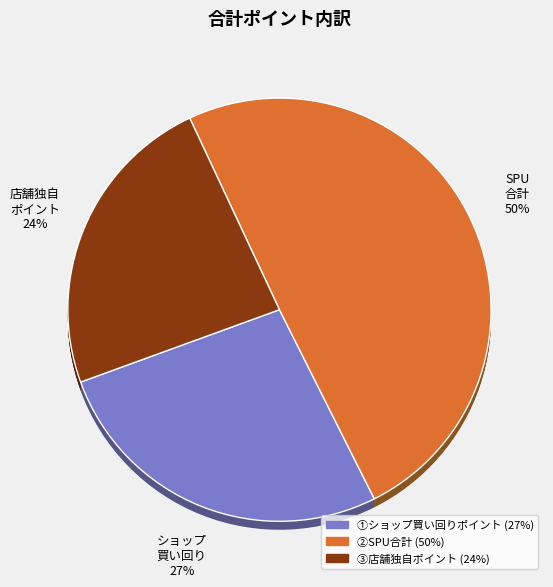

To the nearest percent, what portion does ③店舗独自ポイント represent?

24%